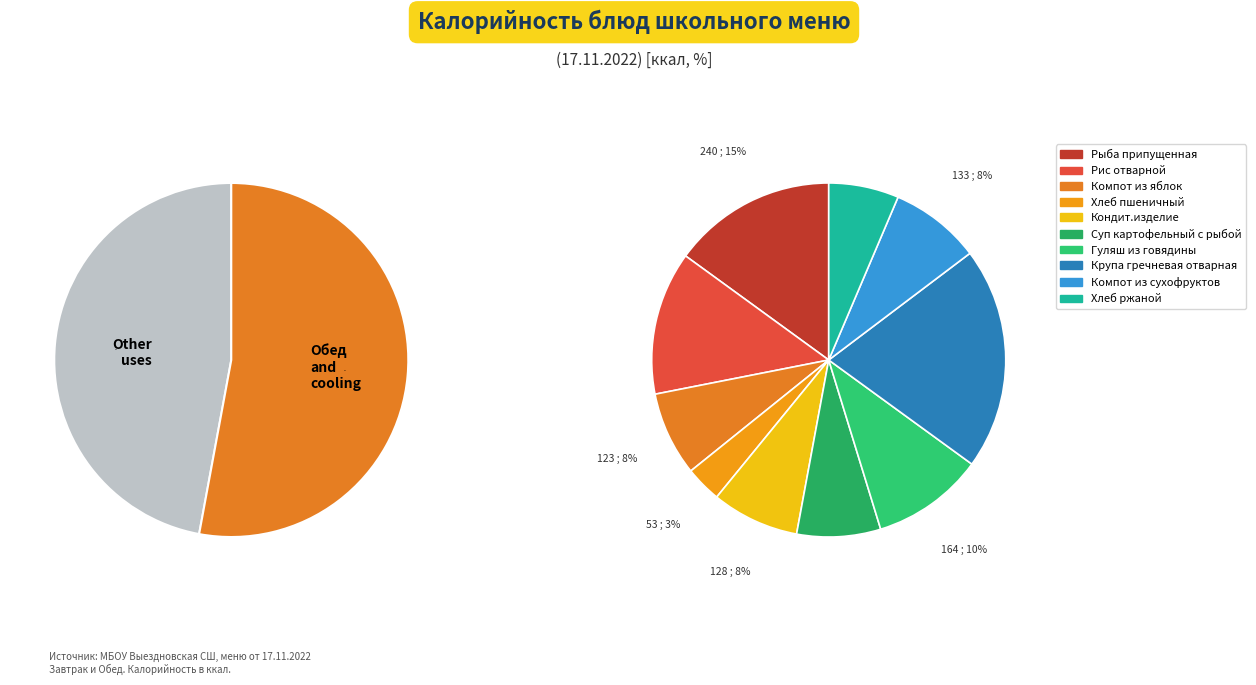

Which slice is the smallest?

Хлеб пшеничный